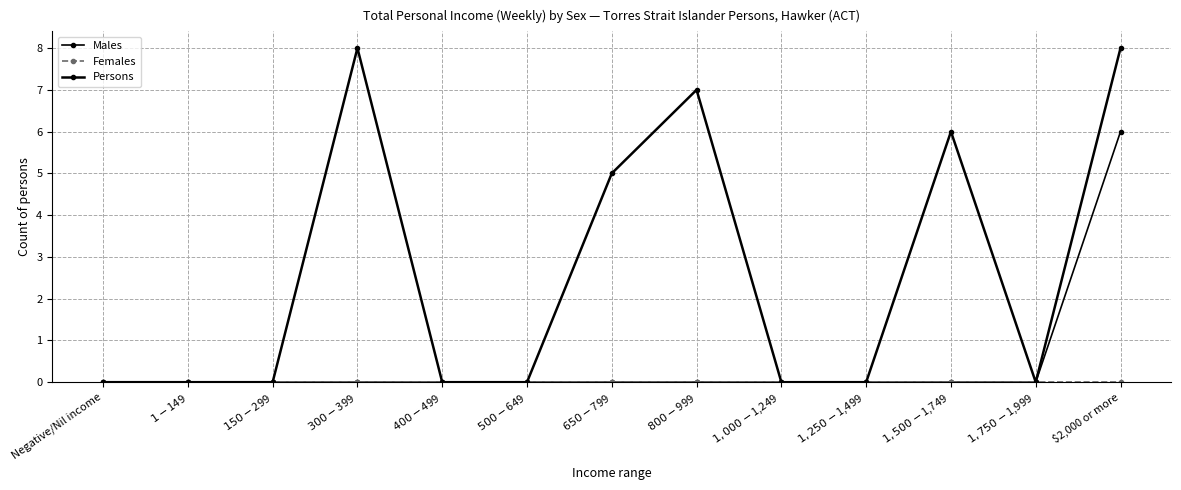

What is the sum of all Males values?

6